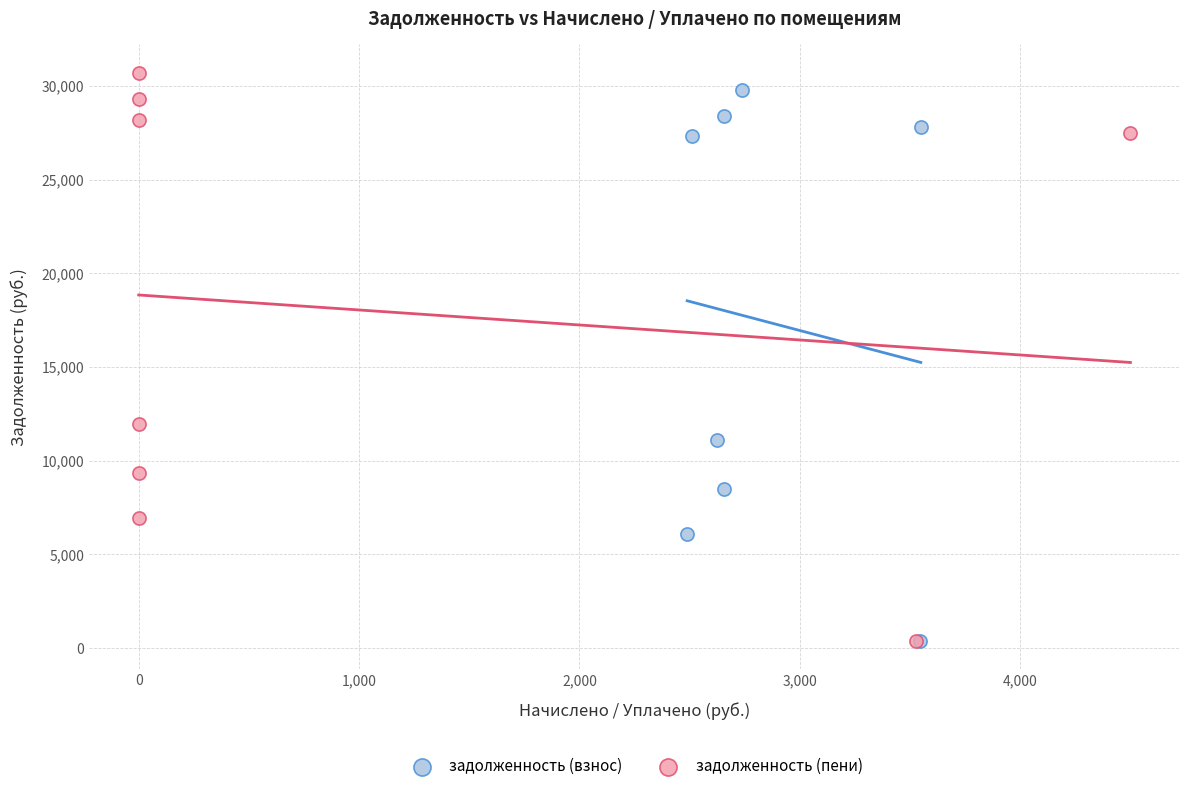

Which series has the widest spread of Y values?

задолженность (пени)